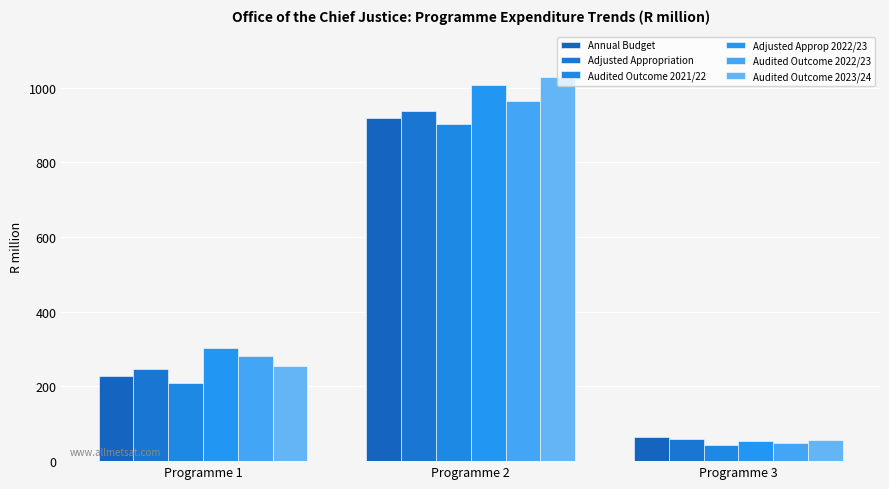

What is the value of the Audited Outcome 2021/22 bar at the 1st from the left?

210.1